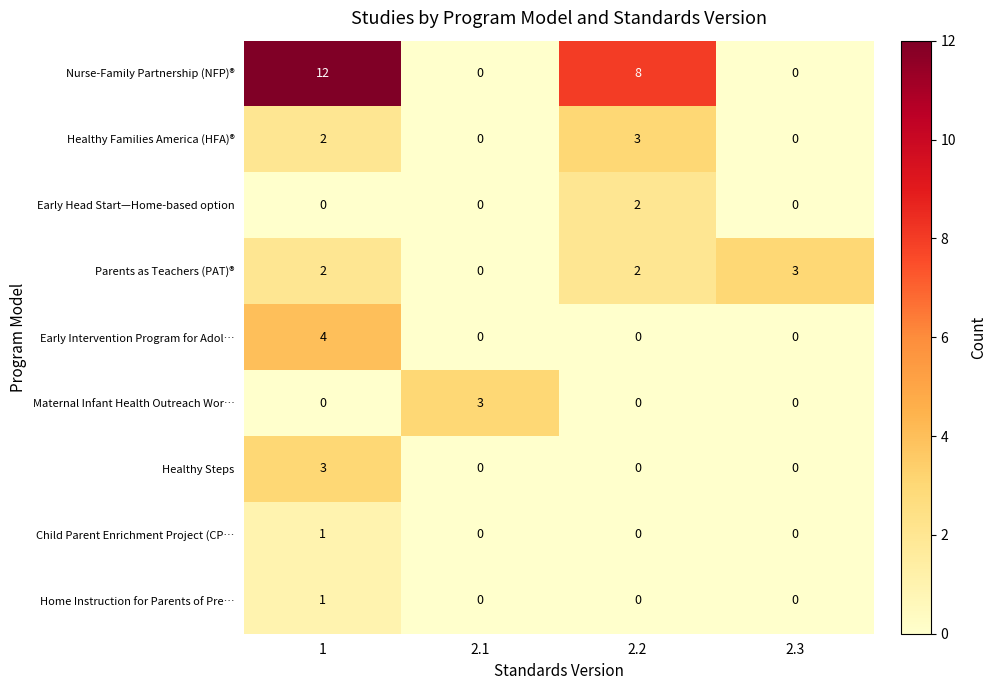

What is the total value across all series at 2.2?

15